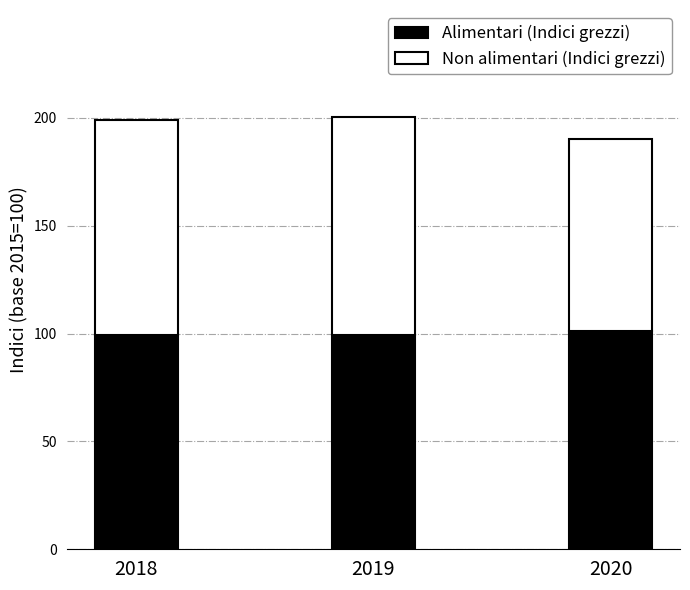

How many bars are there in total?

3